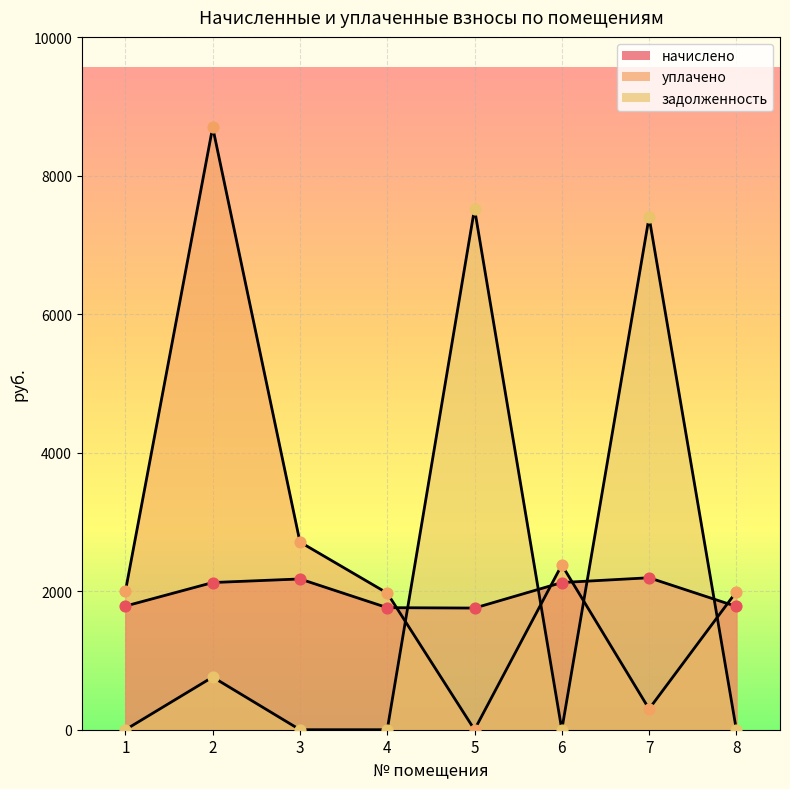

What is the total value across all series at 5?

9280.1